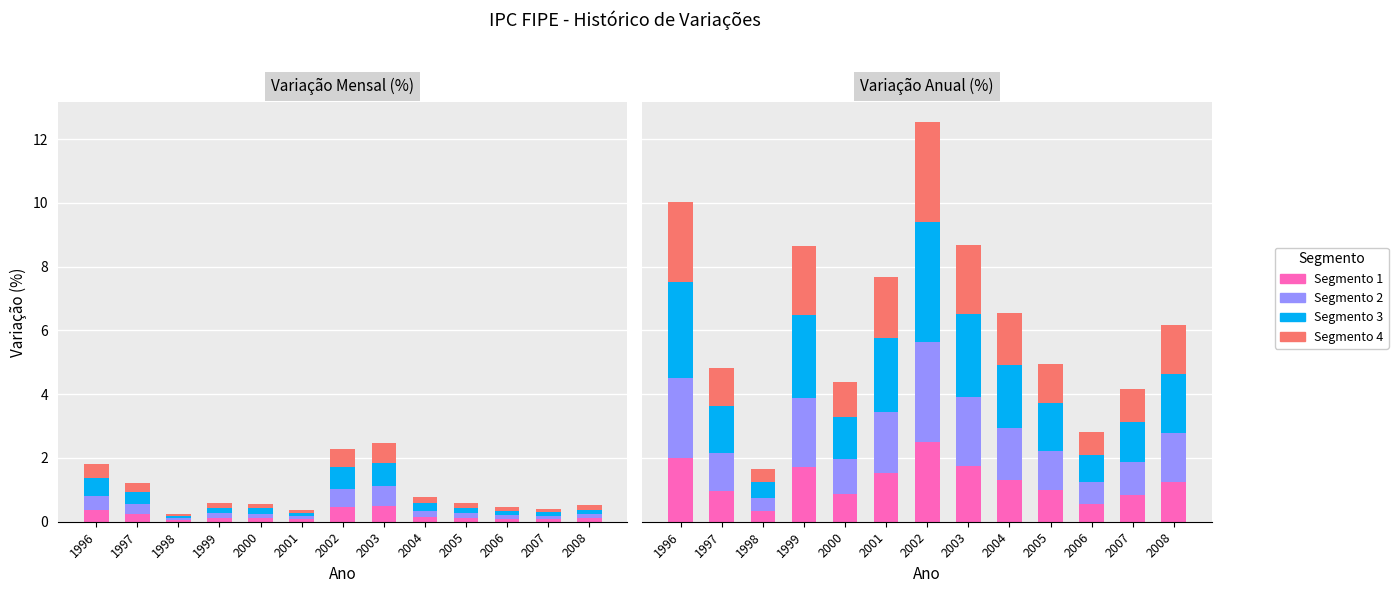

What is the sum of the Segmento 4 values at 2000 and 1998?

1.5